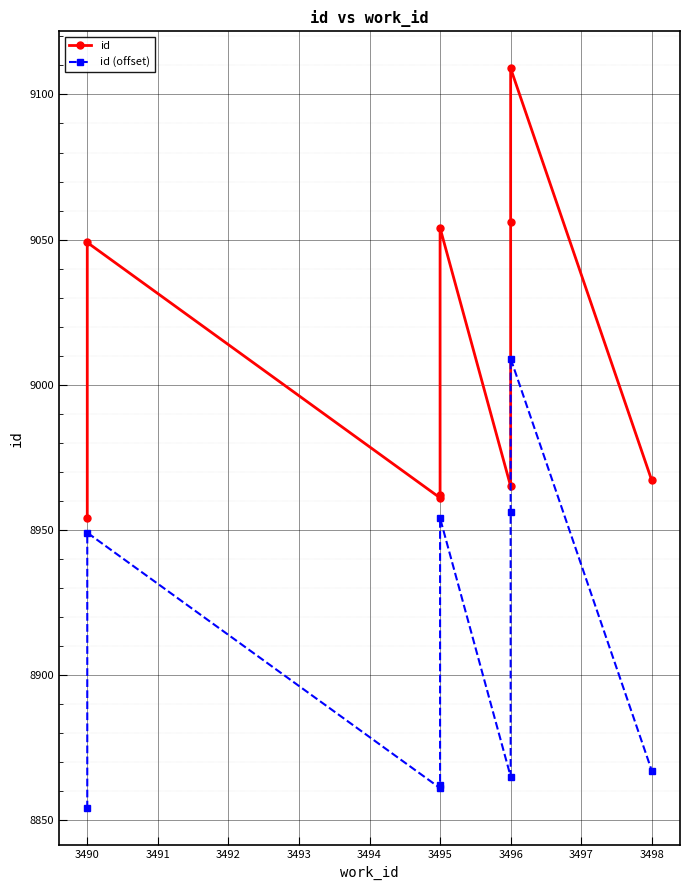

What is the average value of the id series?

9009